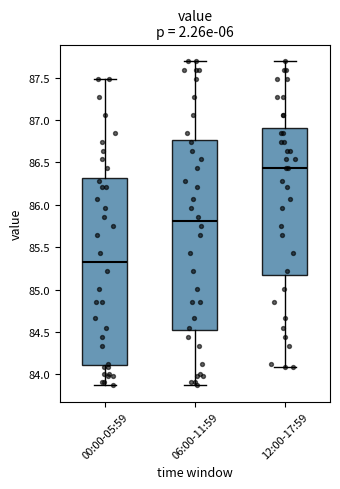

Reading left to right, transcribe this box plot: for each box, give where its median line is, the range the box spans, and where its two whiskers end, as read against the y-axis. The values are not printed on the chart, so give them approximately, as read against the axis.

00:00-05:59: median 85.35, box 84.10 to 86.30, whiskers 83.85 to 87.50
06:00-11:59: median 85.80, box 84.50 to 86.75, whiskers 83.85 to 87.70
12:00-17:59: median 86.45, box 85.15 to 86.90, whiskers 84.10 to 87.70